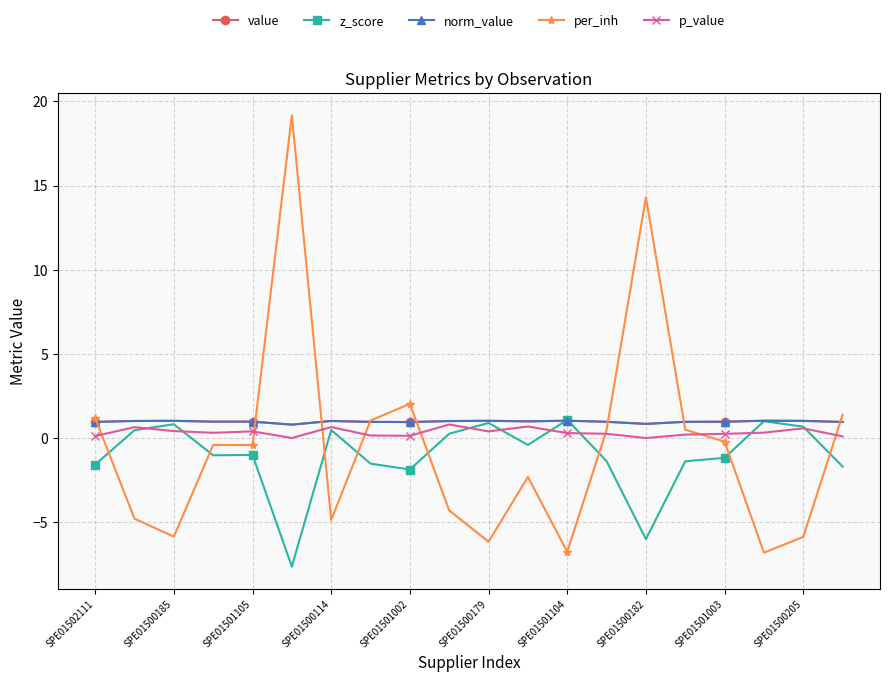

Does the chart have visible grid lines?

Yes